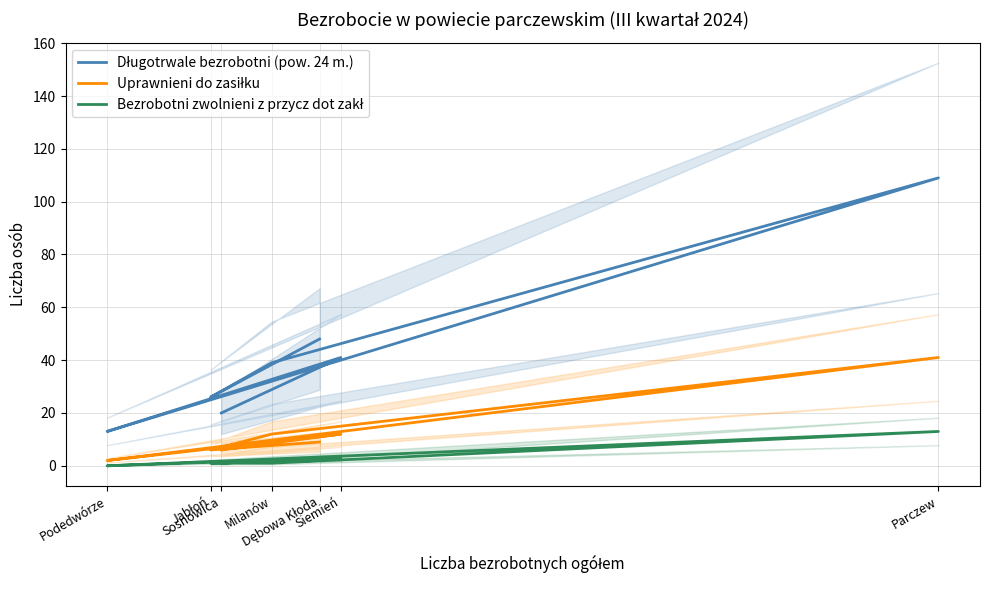

What is the spread (max minus min) of values at Milanów?

38